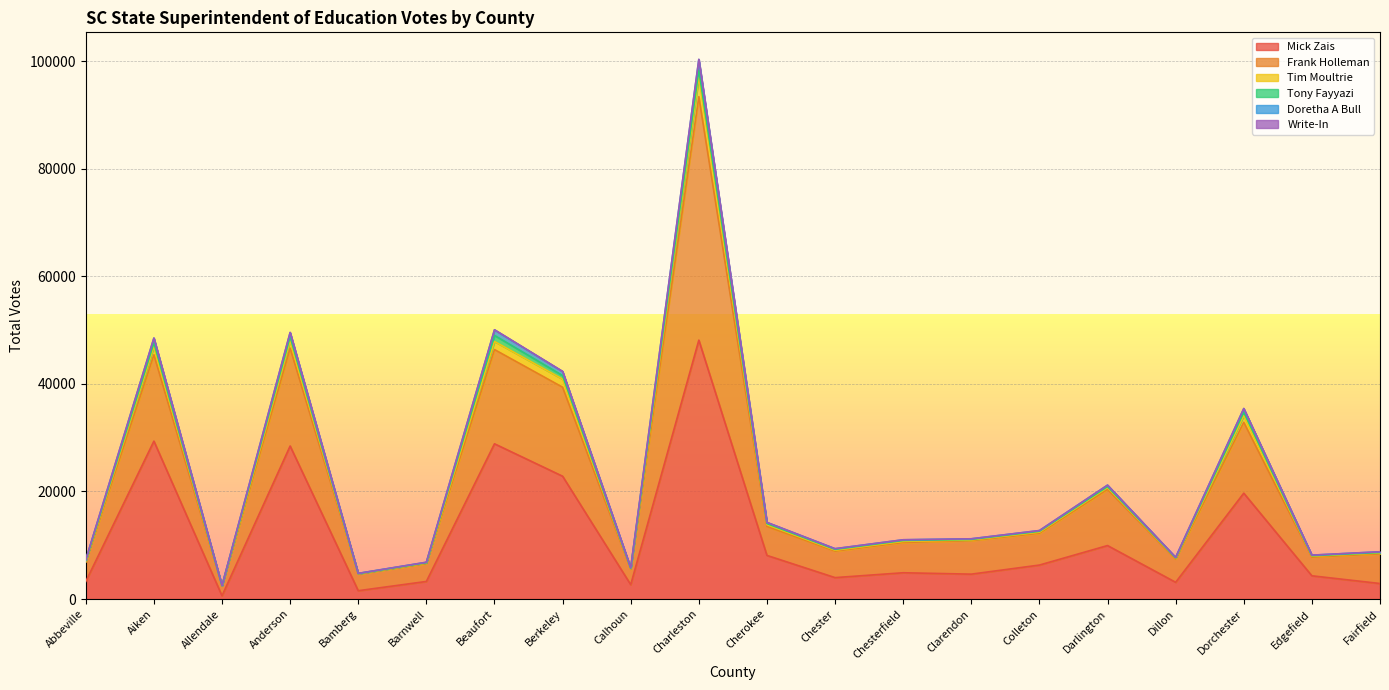

What is the minimum value for Mick Zais?

596